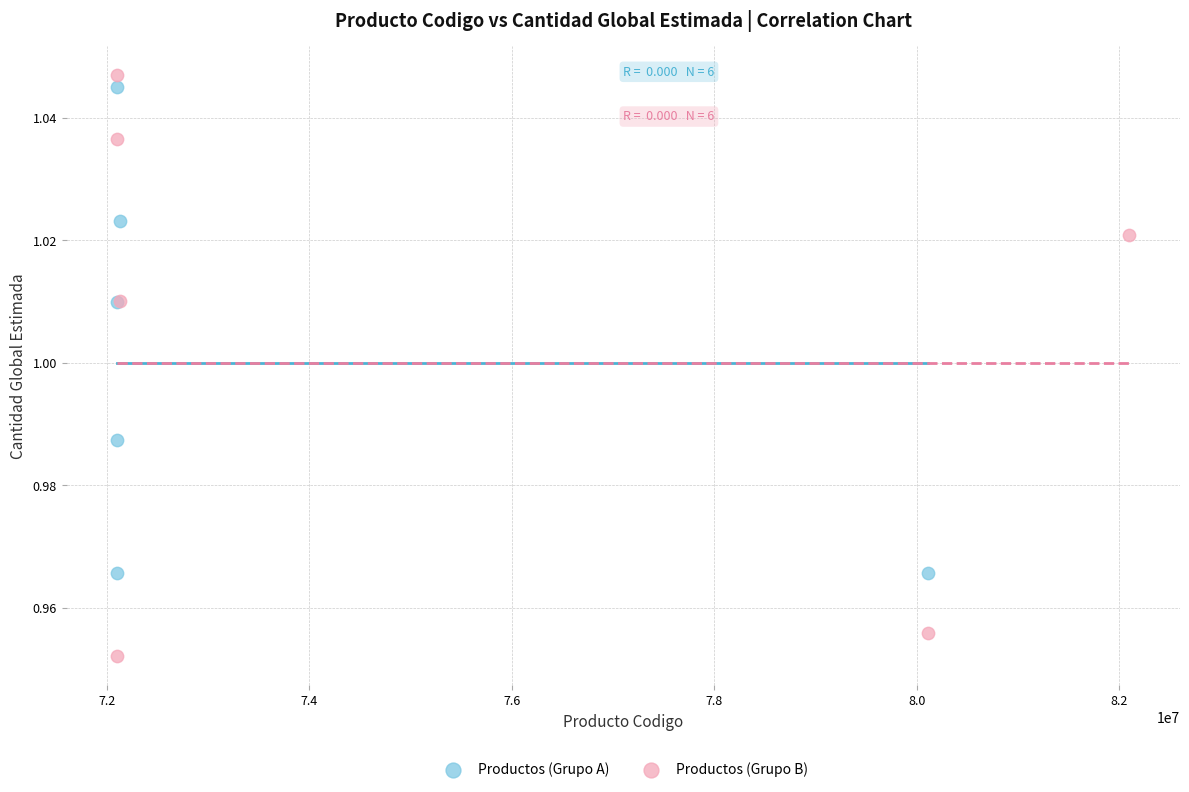

Which series reaches the minimum Y coordinate?

Productos (Grupo B)